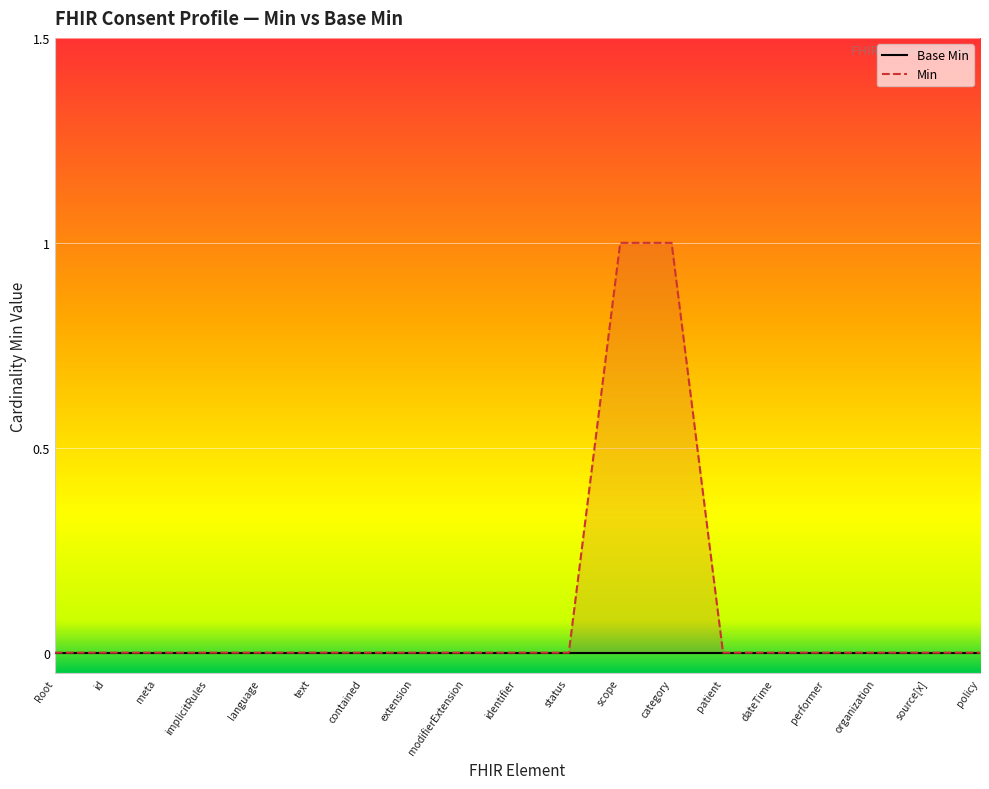

The value of Min at policy is 0. True or false?

True